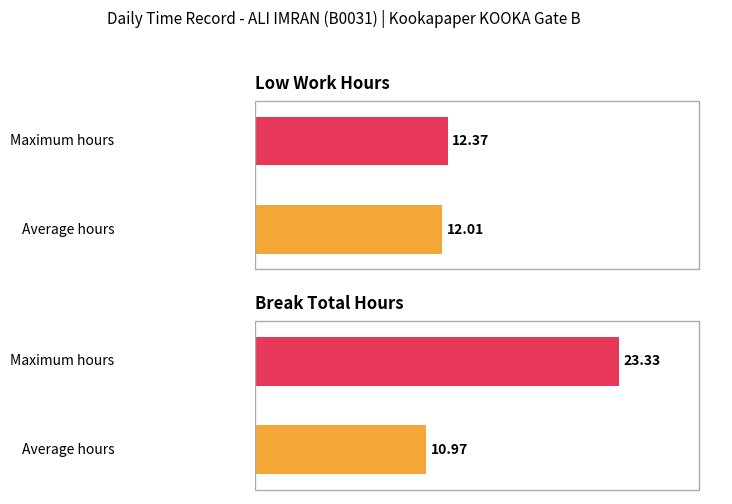

Are the bars horizontal?

Yes